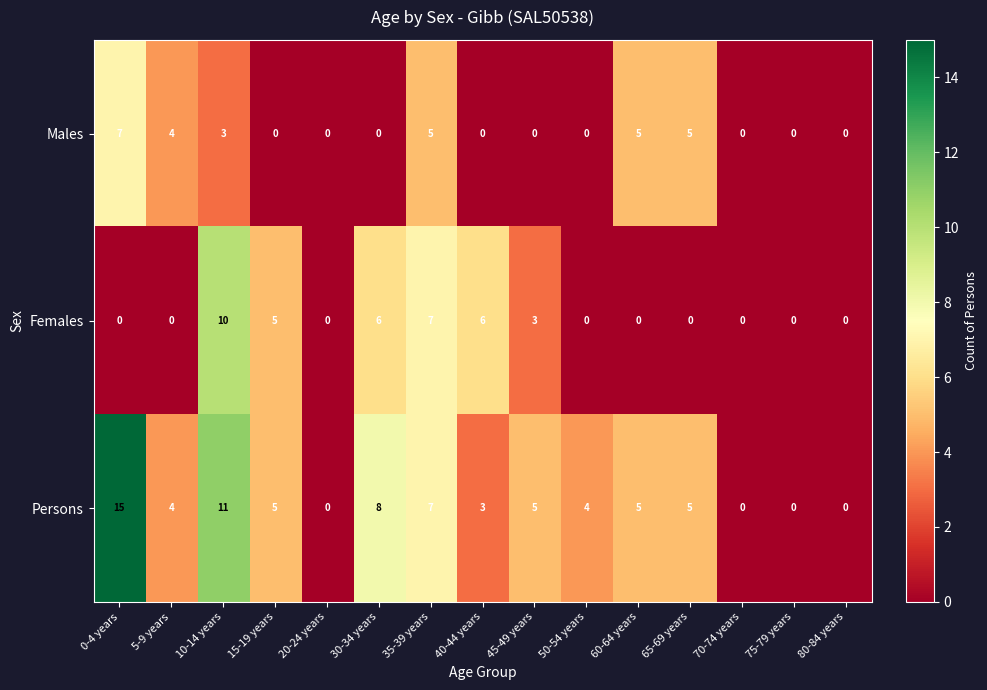

Is it true that Females equals 0 at 50-54 years?

True